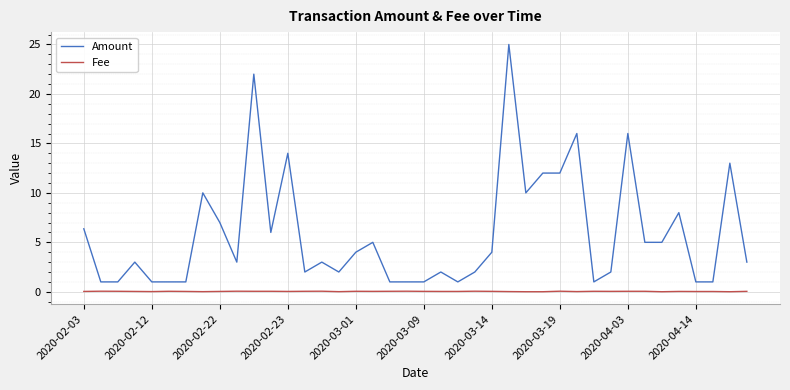

Which series has the largest total across all categories?

Amount